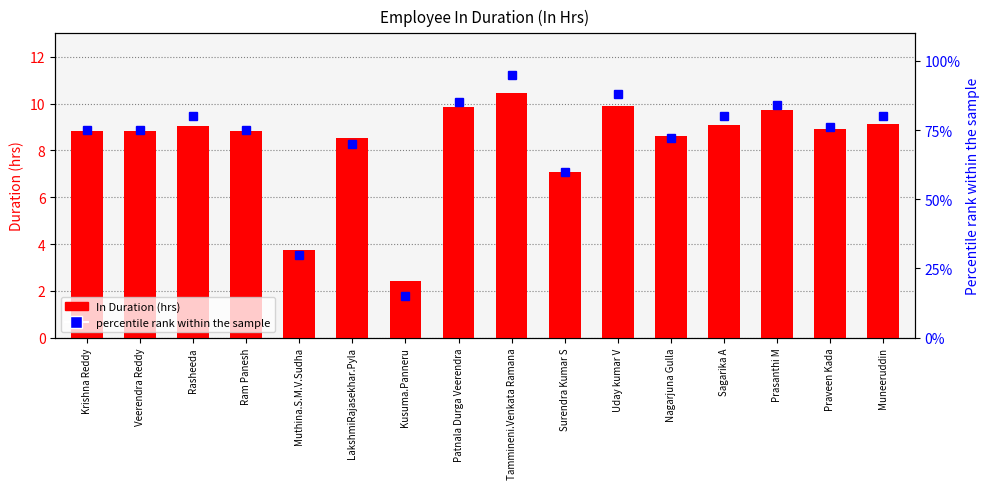

Rank the series at Kusuma.Panneru from highest to lowest value.

percentile rank within the sample, In Duration (hrs)